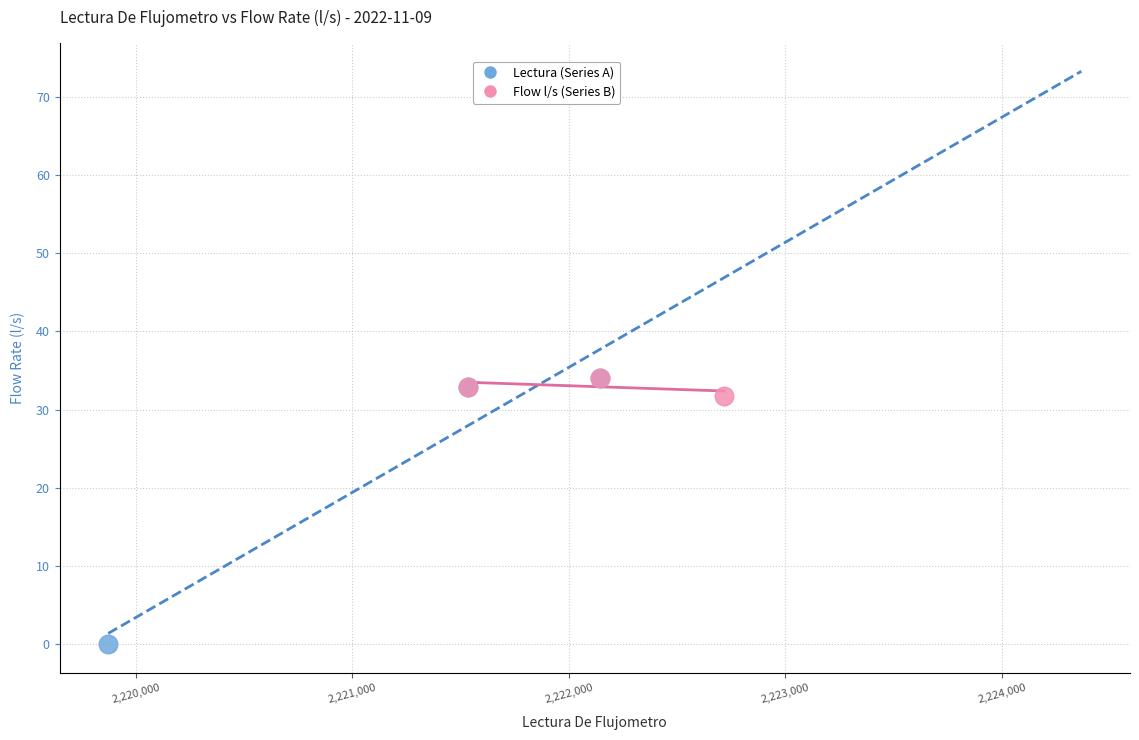

Which series contains the lowest Y value?

Lectura (Series A)